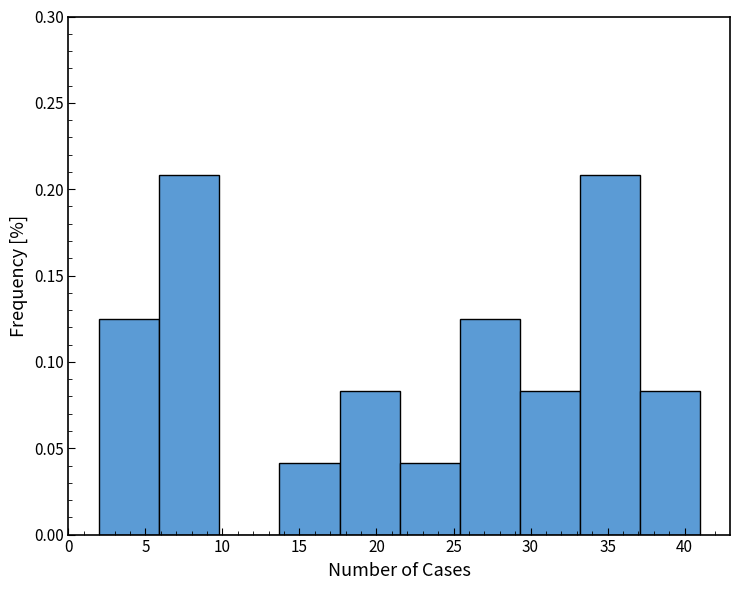

How tall is the bar that spans 33.2 to 37.1 on the x-axis? Neither the bar edges nor the heights are printed on the chart, so give them approximately, as read against the axes.

0.210